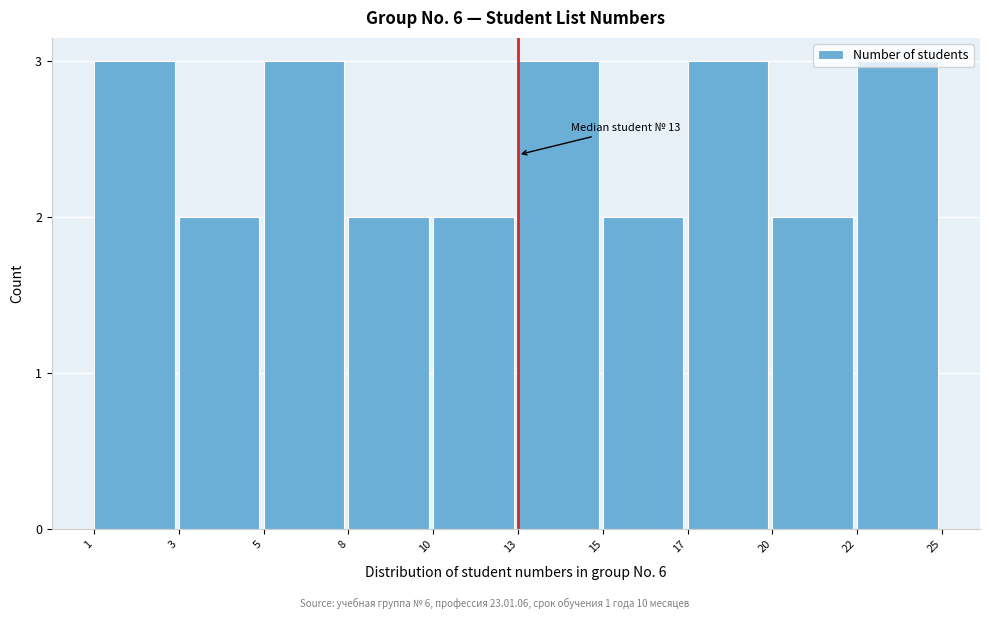

What is the value of the 10th bar from the left?

3